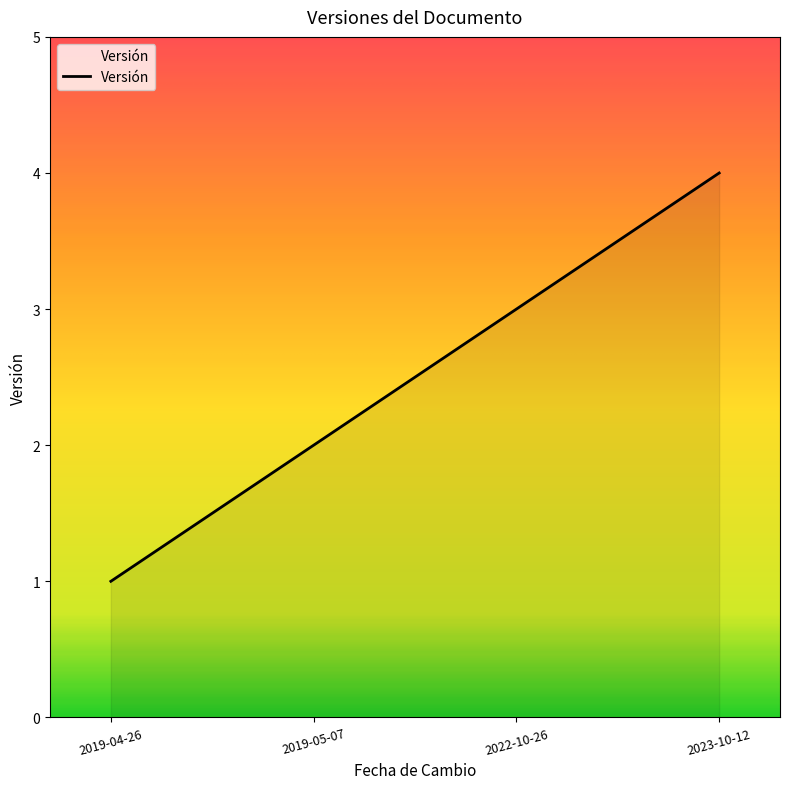

Reading left to right, list all the values displayed in this chart.

2019-04-26=1	2019-05-07=2	2022-10-26=3	2023-10-12=4